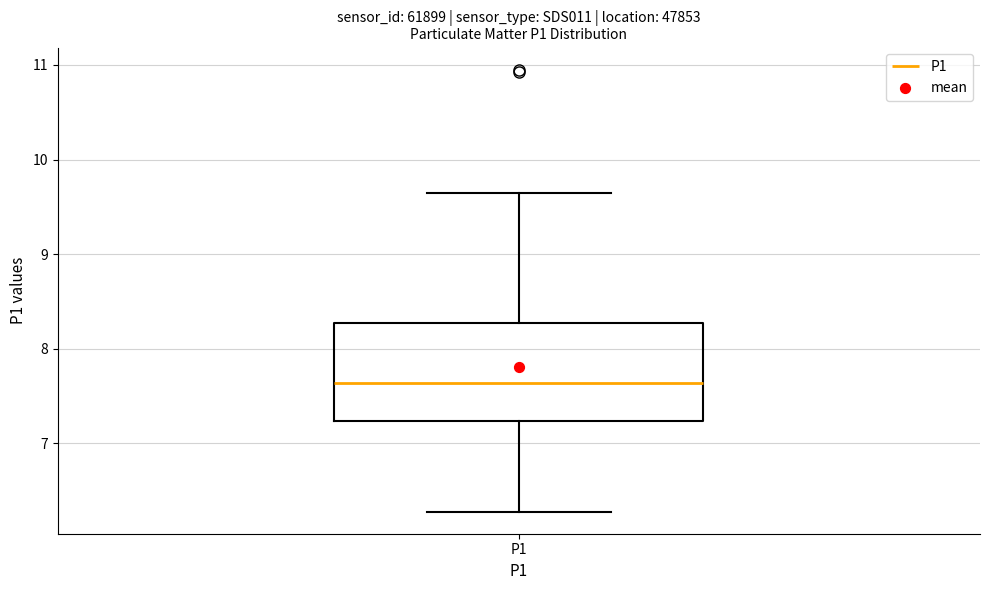

Read this box plot against the y-axis: the position of the median line, the range covered by the box, and the ends of both whiskers. The values are not printed on the chart, so give them approximately, as read against the axis.

median 7.6, box 7.2 to 8.3, whiskers 6.3 to 9.7